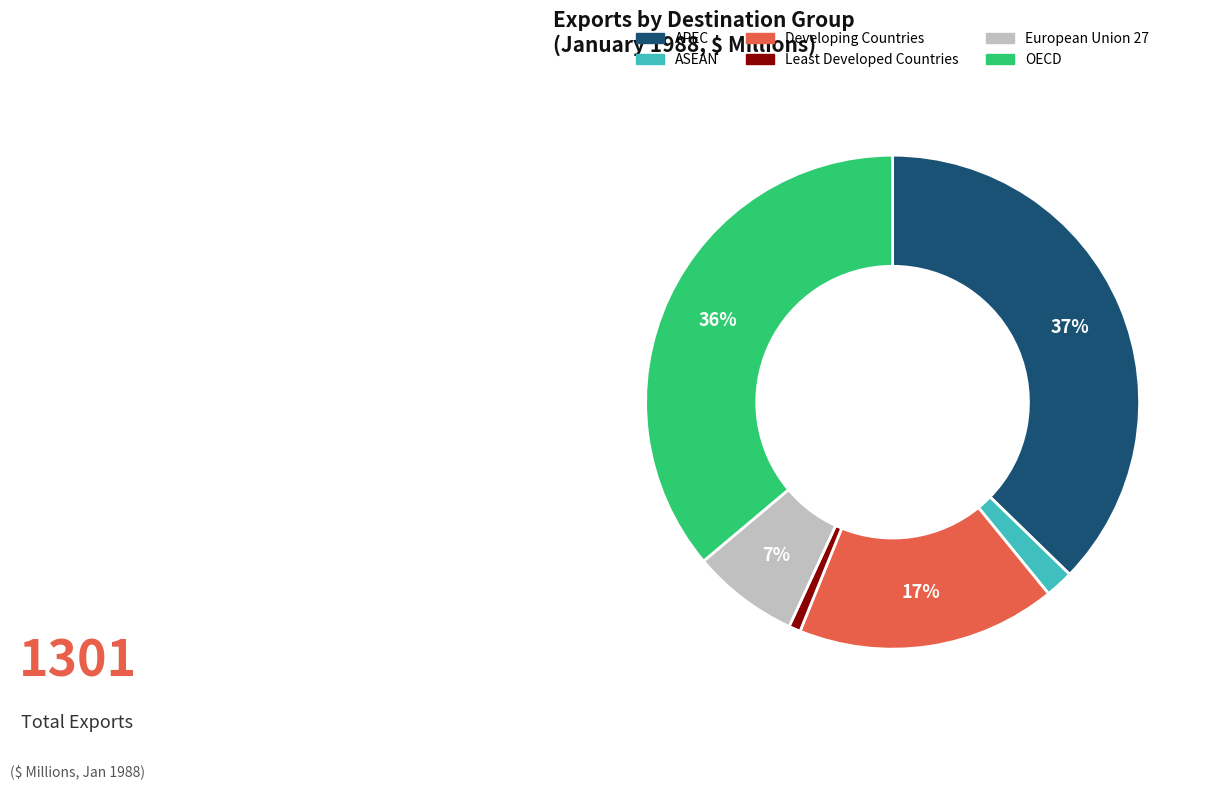

How many slices are in this pie chart?

6